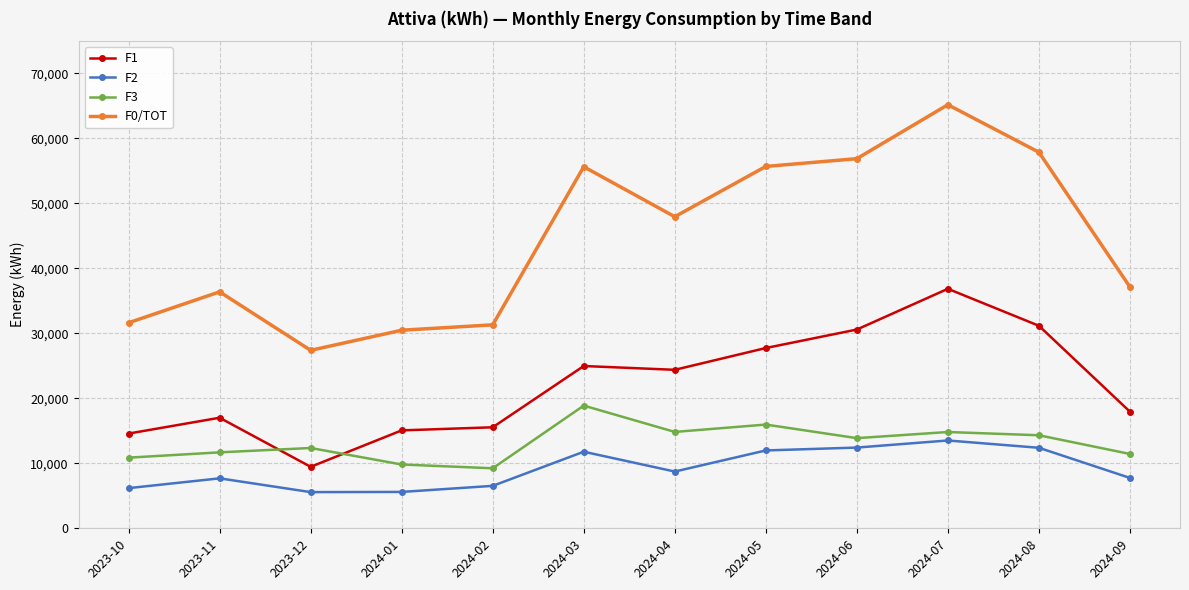

At 2024-02, list the series in order from largest to smallest.

F0/TOT, F1, F3, F2